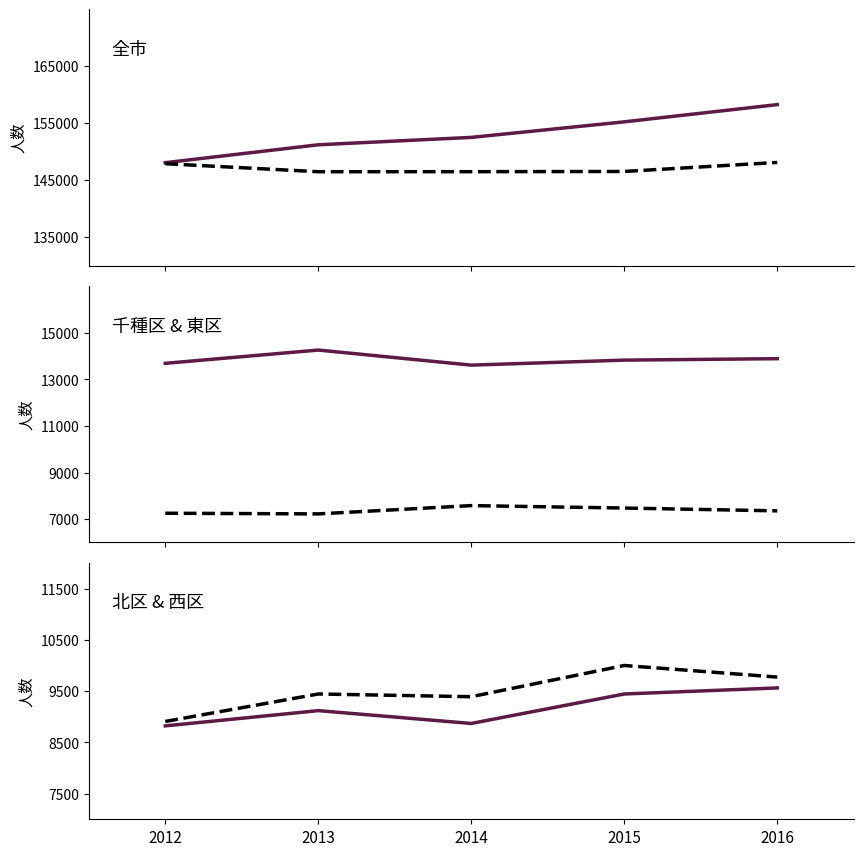

Does the chart have visible grid lines?

No